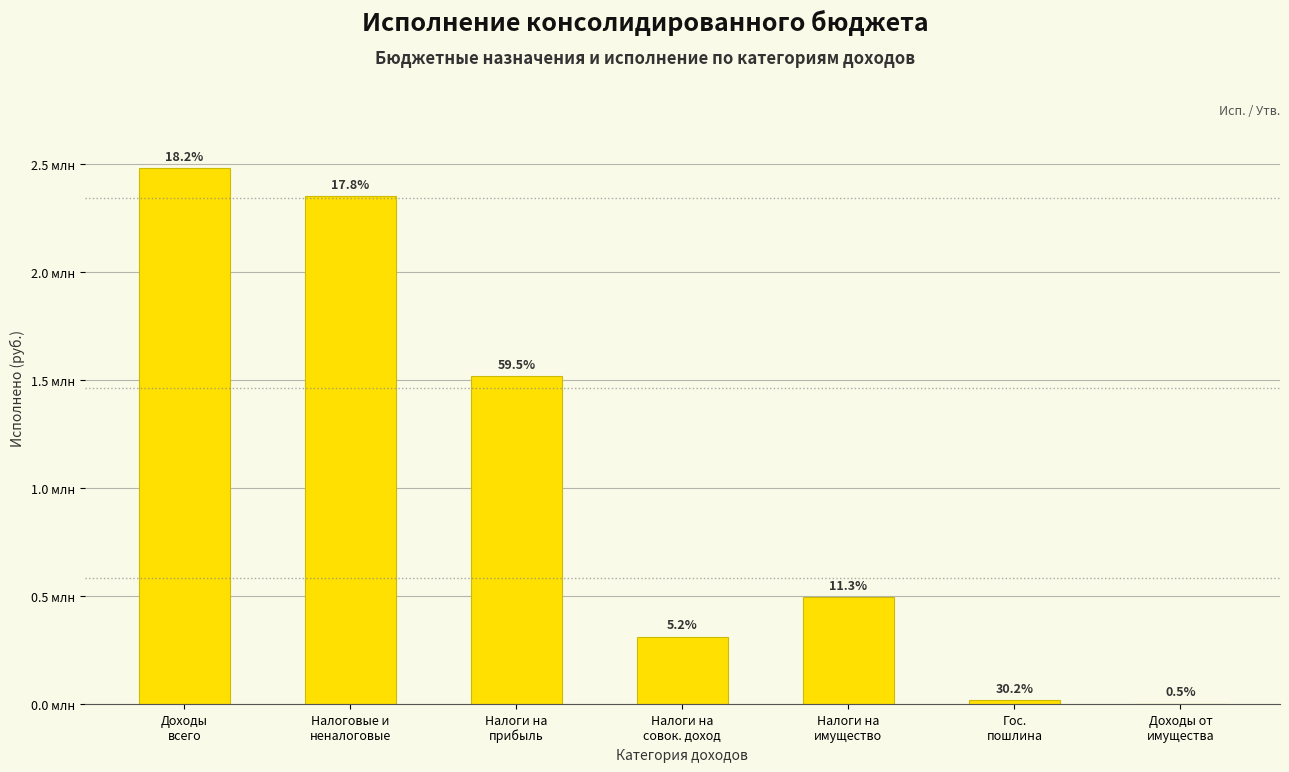

Reading left to right, transcribe all the data shown in this chart.

2480346.7	2350221.7	1518595.4	312027.0	493721.4	15880.0	475.0